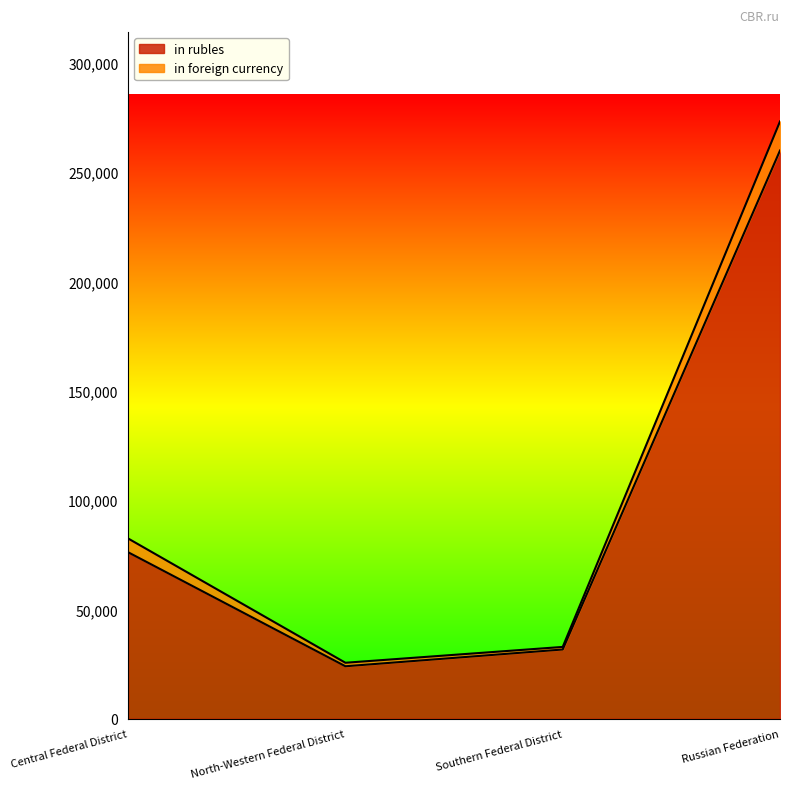

Reading right to left, what are all the values shown in this chart?

Russian Federation=259925	Southern Federal District=31627	North-Western Federal District=23958	Central Federal District=76122